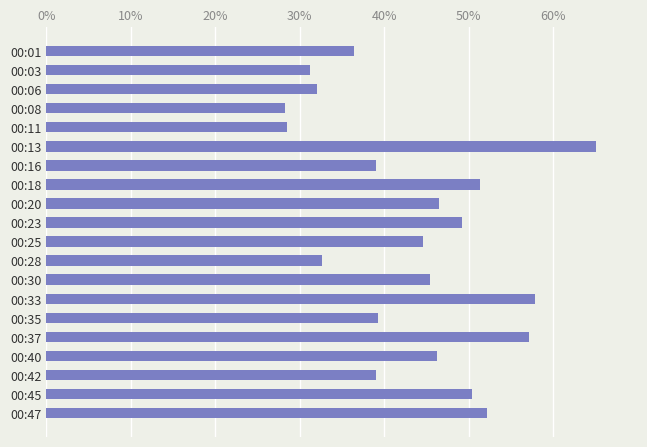

What is the greatest value displayed?

65.0